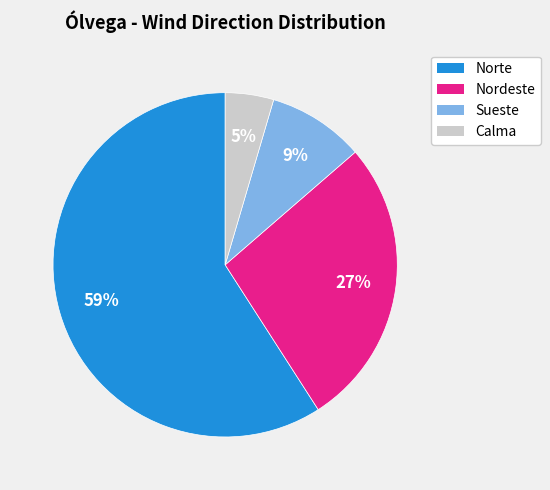

To the nearest percent, what percentage of the pie is Nordeste?

27%